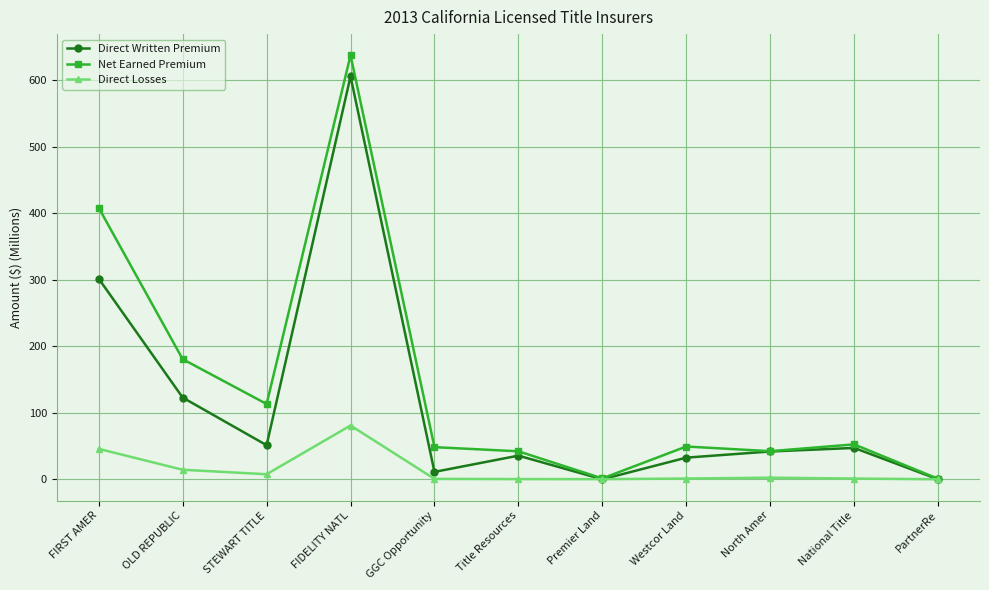

True or false: Direct Losses has more than 0 points higher than both neighbors.

True